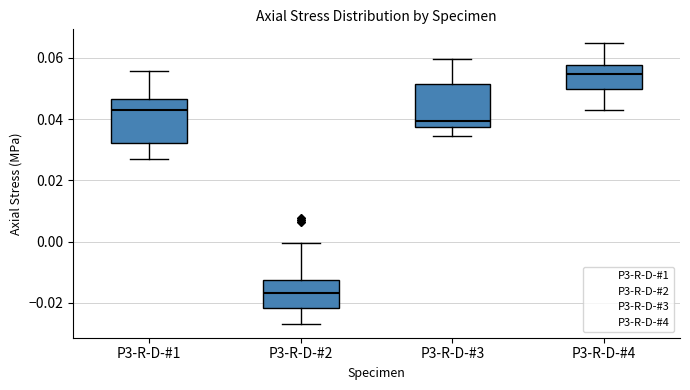

Reading left to right, read every box against the y-axis: the position of its median line, the range the box covers, and the ends of its whiskers. The values are not printed on the chart, so give them approximately, as read against the axis.

P3-R-D-#1: median 0.042, box 0.032 to 0.046, whiskers 0.026 to 0.056
P3-R-D-#2: median -0.016, box -0.022 to -0.012, whiskers -0.026 to 0.000
P3-R-D-#3: median 0.040, box 0.038 to 0.052, whiskers 0.034 to 0.060
P3-R-D-#4: median 0.054, box 0.050 to 0.058, whiskers 0.044 to 0.064